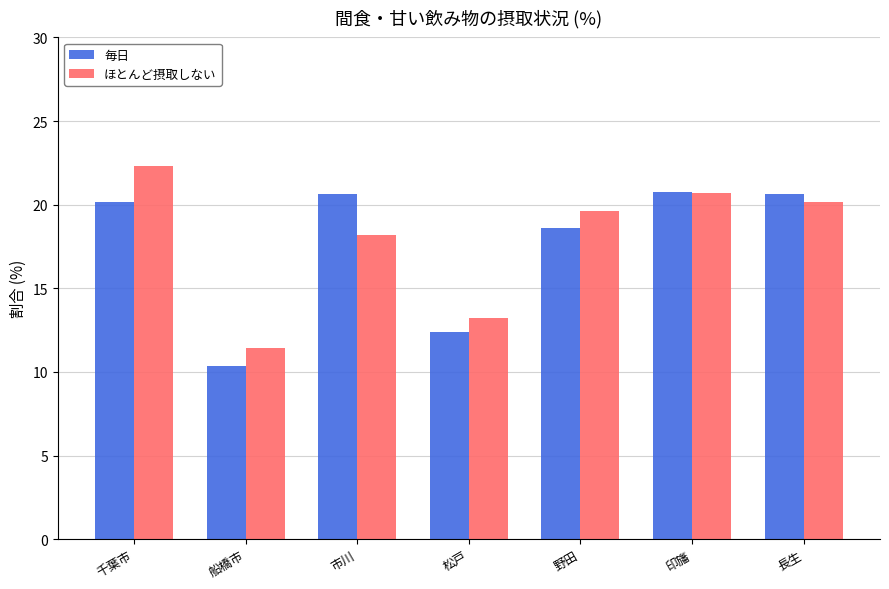

Between 千葉市 and 市川, which series saw the biggest shift?

ほとんど摂取しない